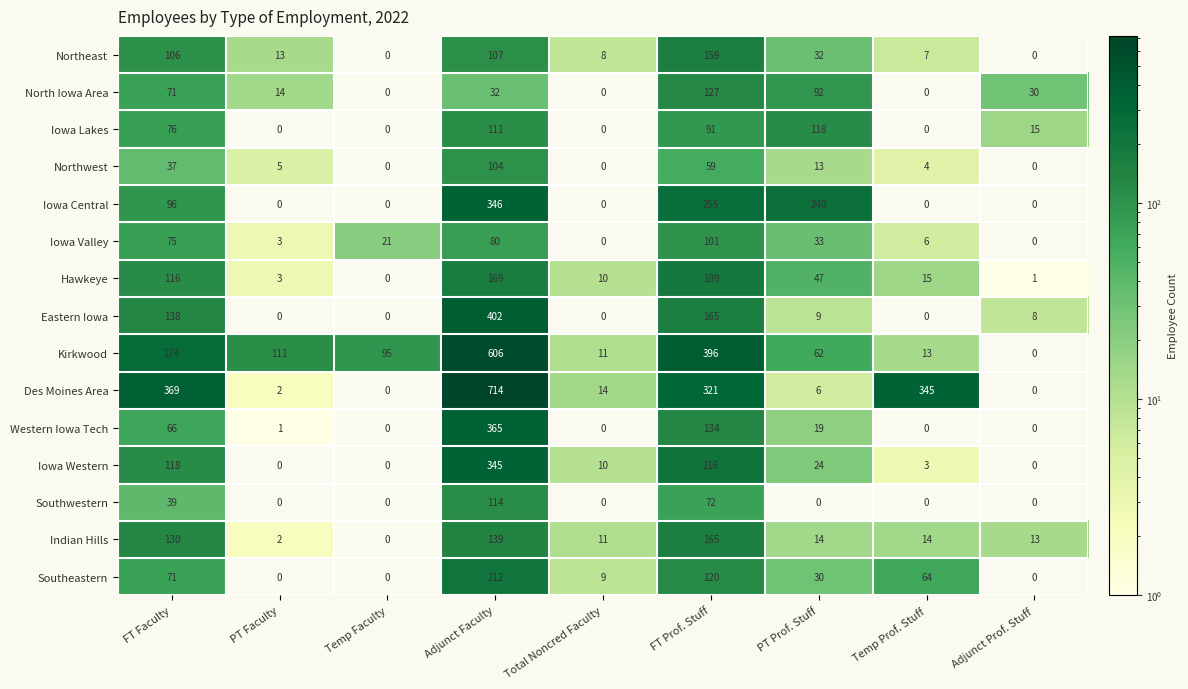

Where does the Des Moines Area series first go above 14?

FT Faculty